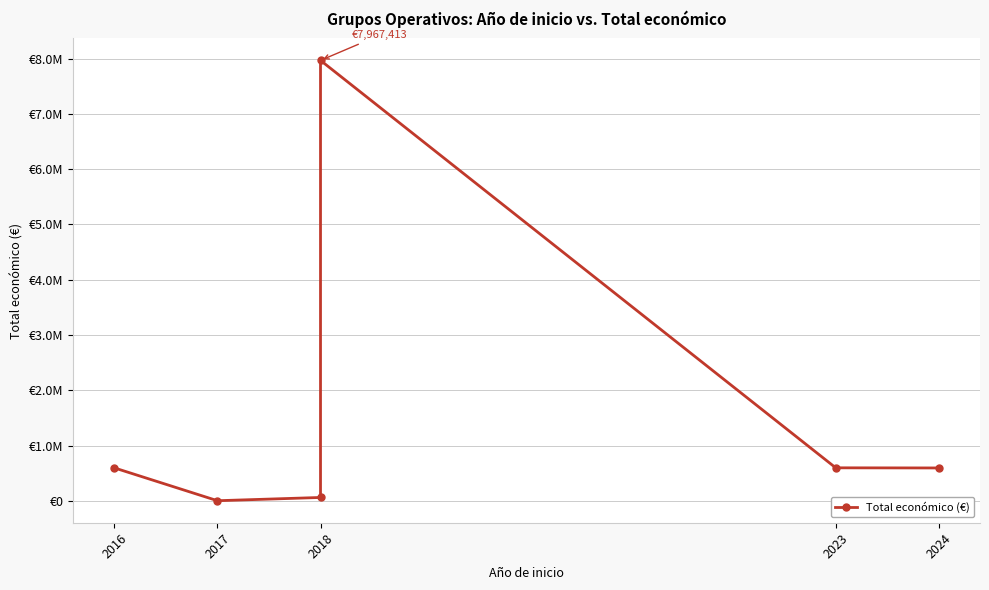

What is the value of the 5th point from the left?

599820